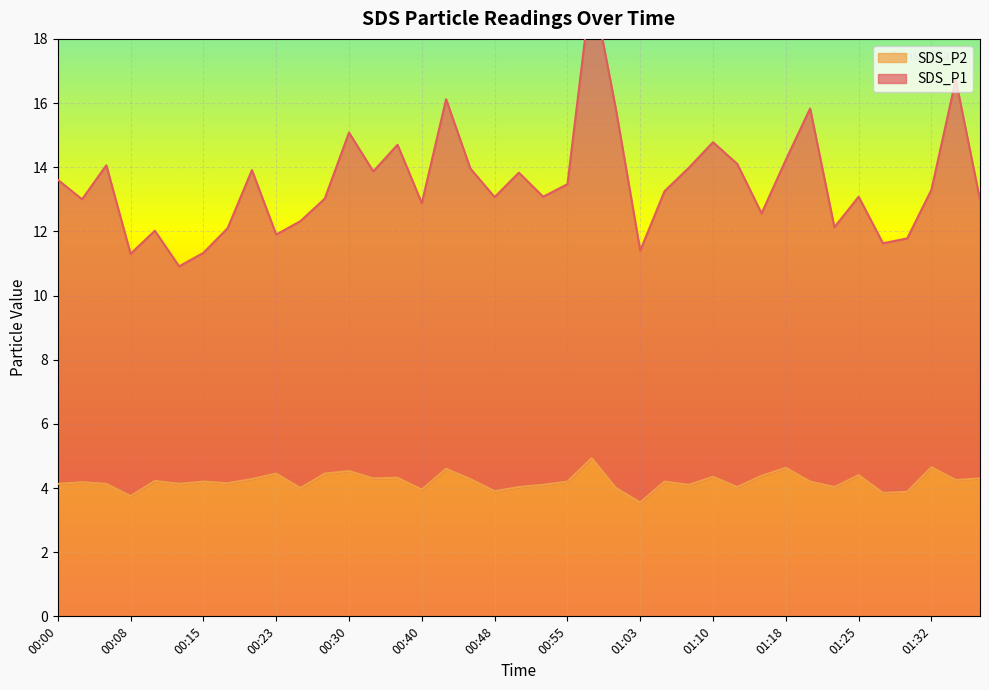

What is the difference between the maximum and minimum values in the SDS_P2 series?

1.4